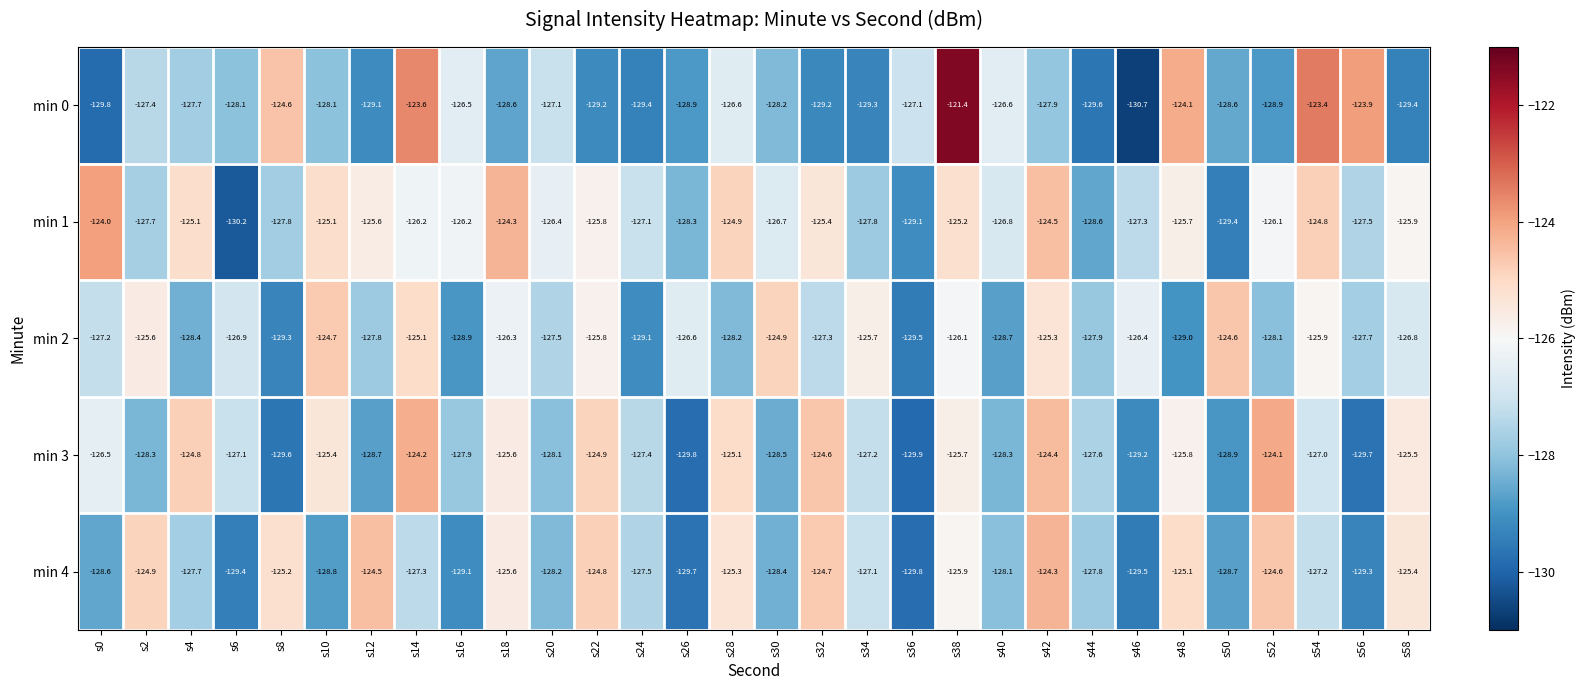

At which category is the sum across all series the highest?

s38